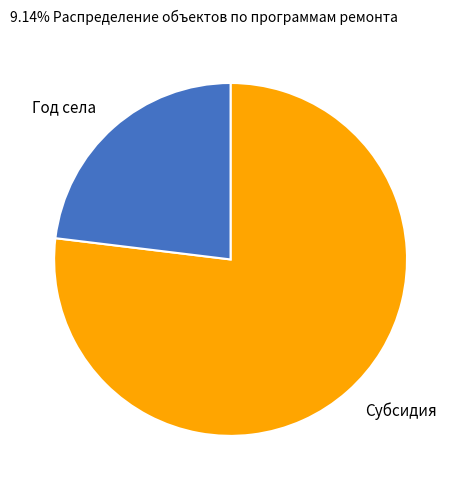

Does any single category account for the majority?

Yes